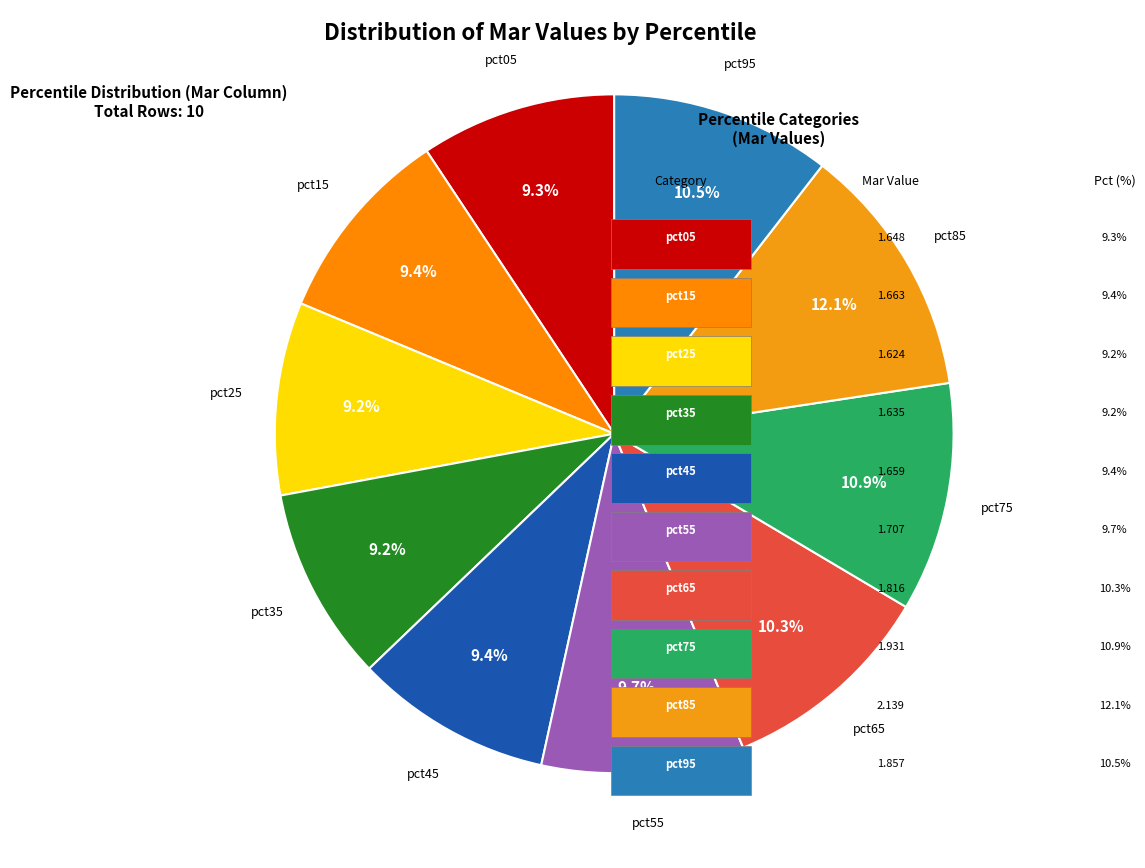

Count the number of slices in the pie.

10